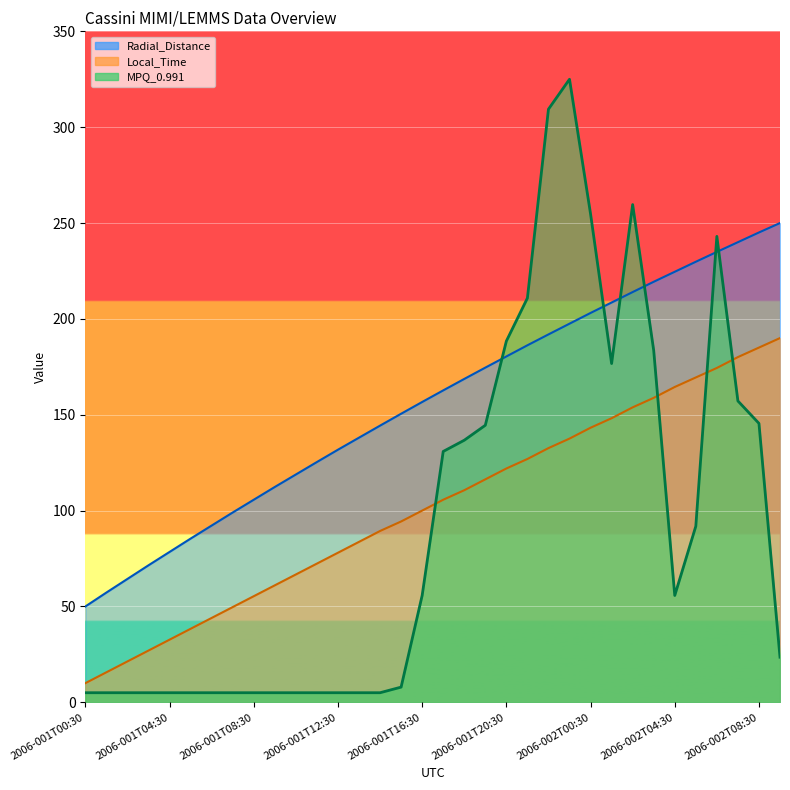

What is the difference between the highest and lowest values at 2006-001T12:30?

126.8